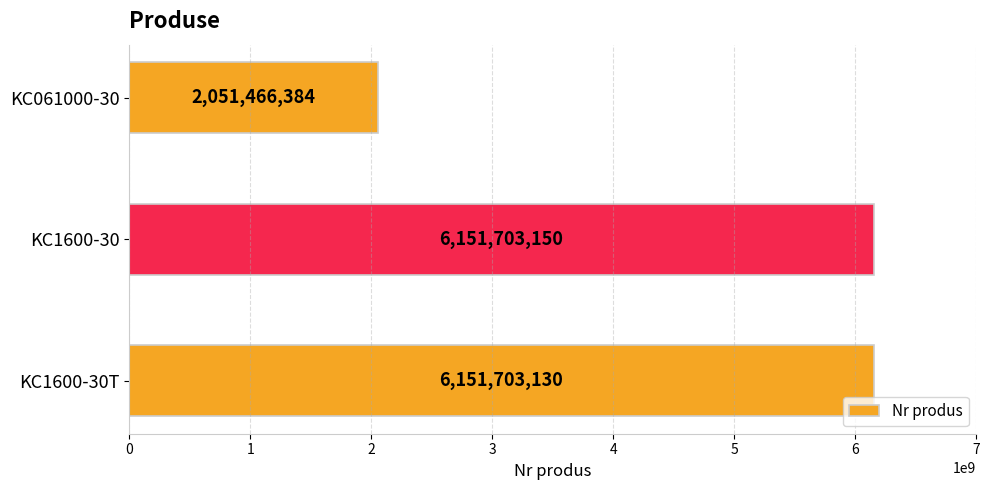

What is the sum of all values?

14354872664